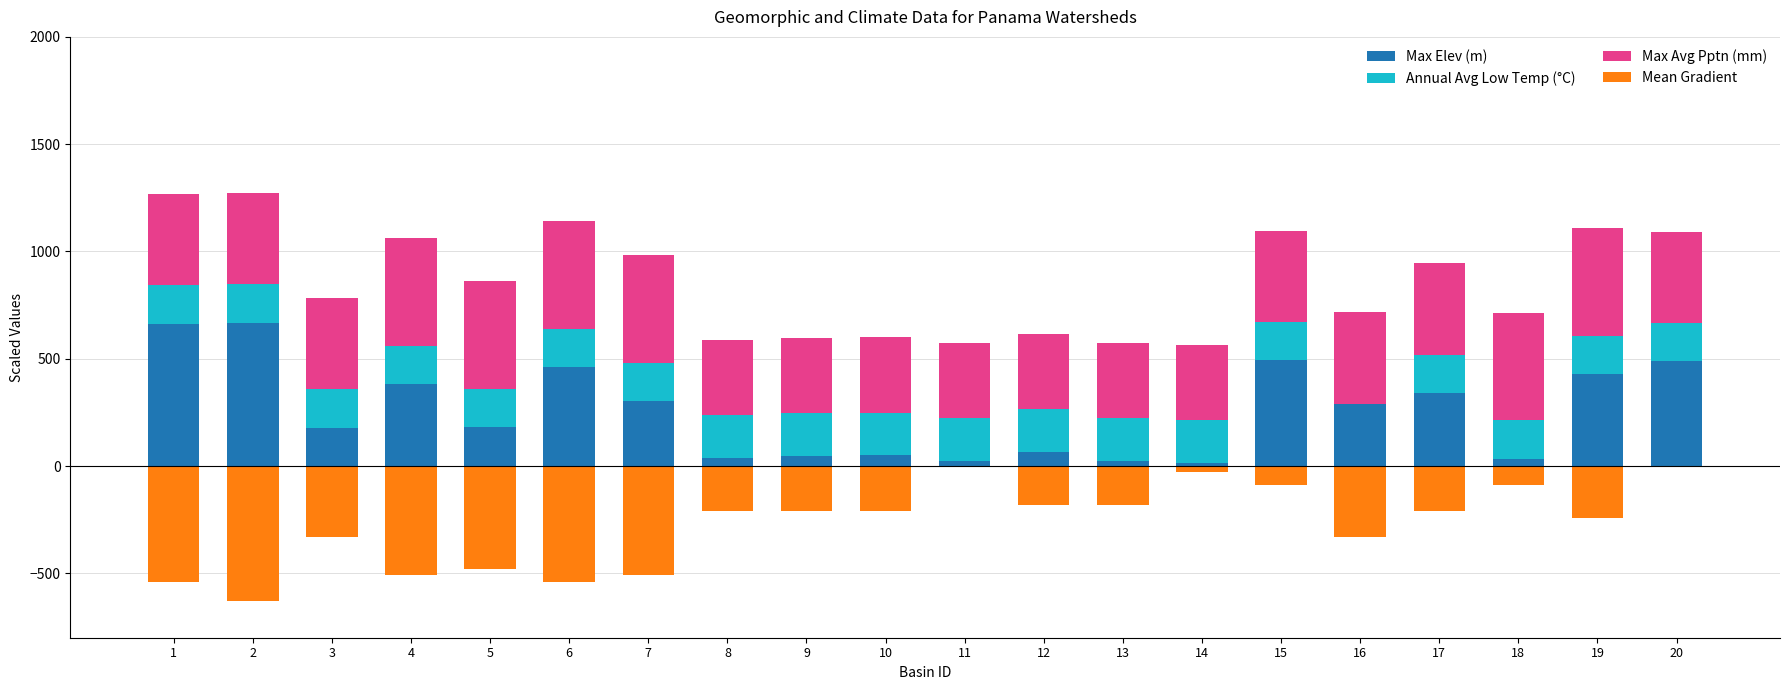

Which series changed the most between 3 and 5?

Mean Gradient